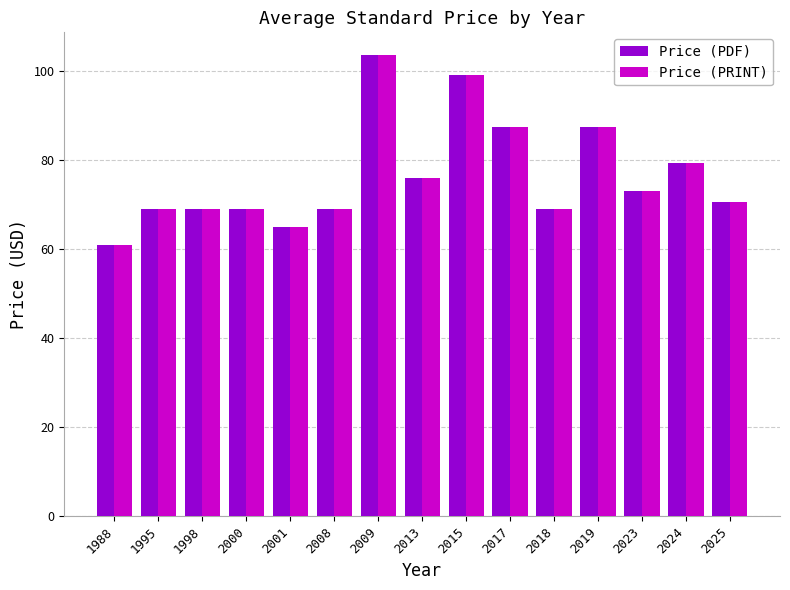

The Price (PDF) series shows 29.3 at 2017. True or false?

False